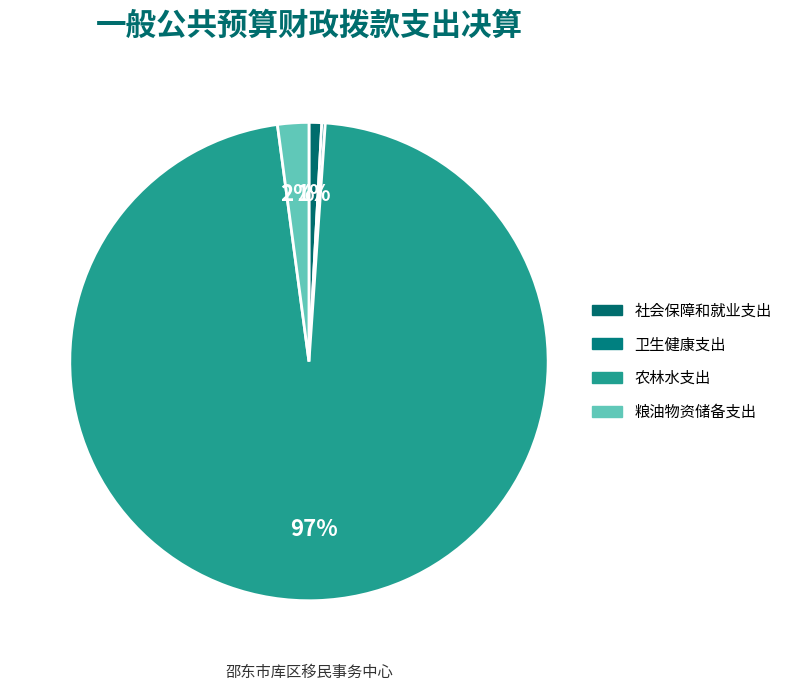

How many segments does this pie chart have?

4